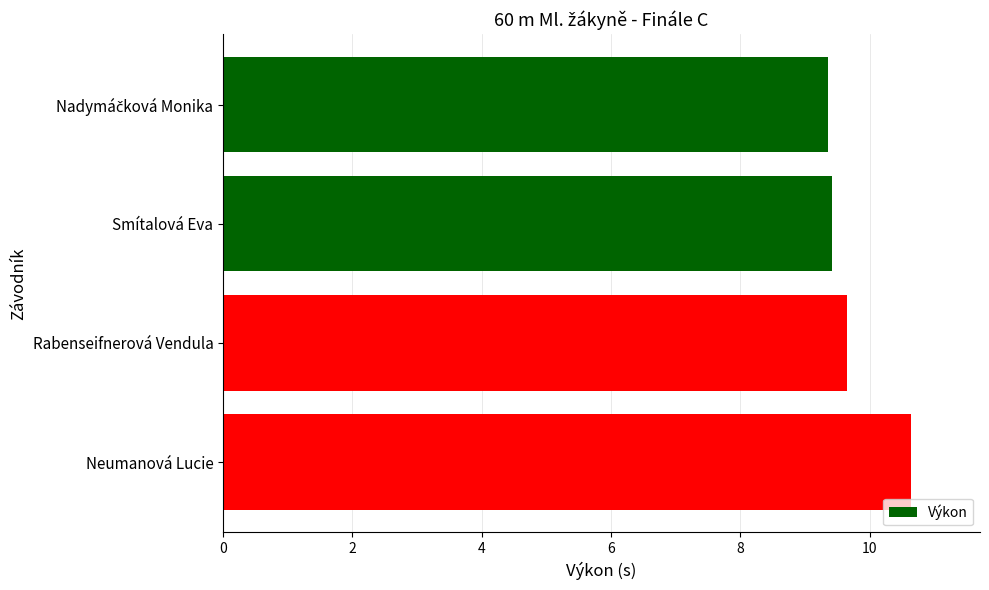

Where is the data nearest to the value 10?

Rabenseifnerová Vendula